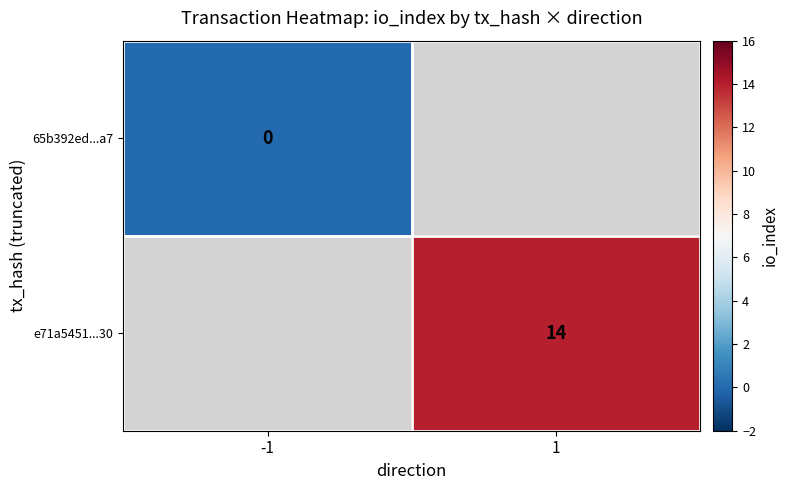

The value of e71a5451...30 at 1 is 21. True or false?

False